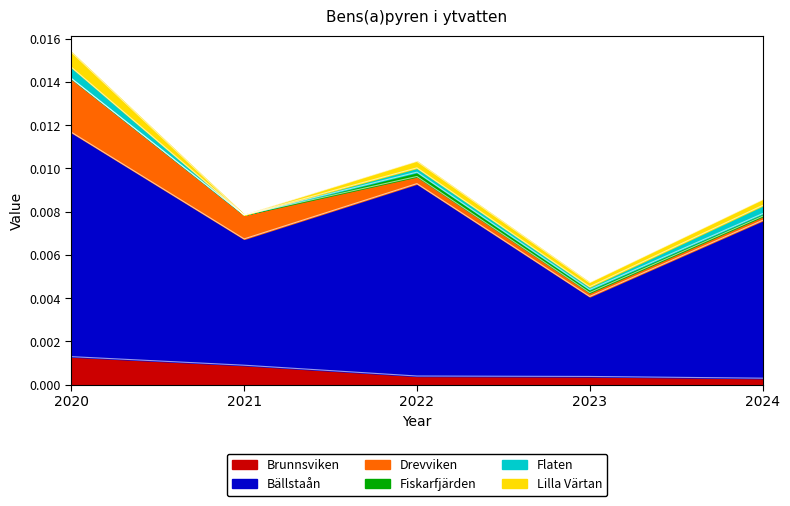

Where is the first local maximum for Lilla Värtan?

2022